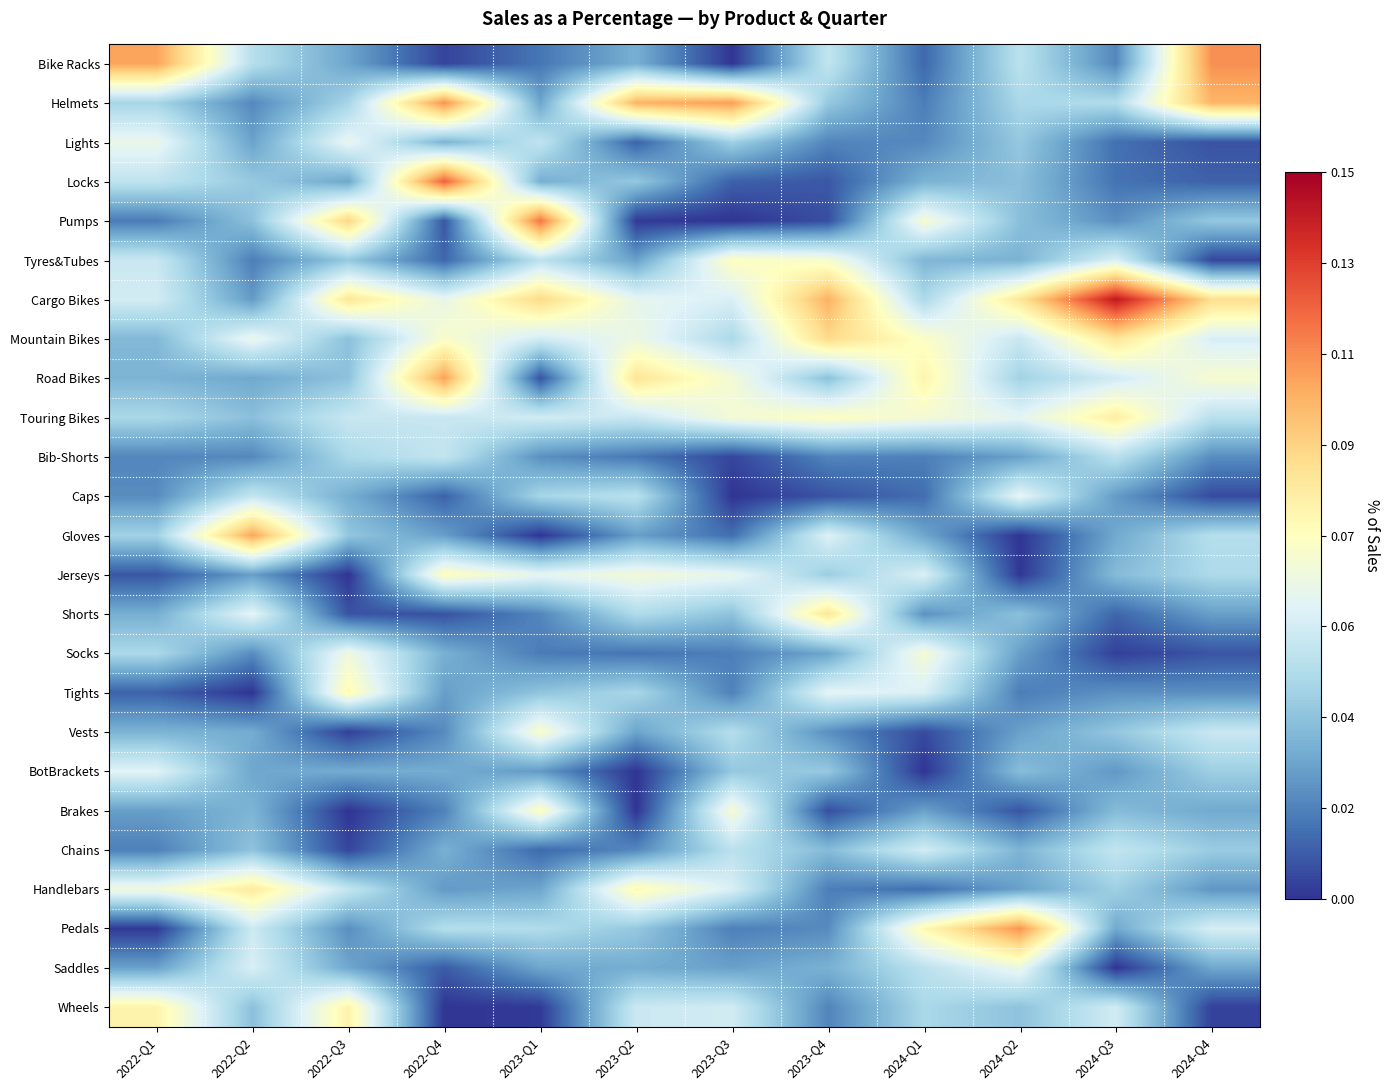

Between 2023-Q2 and 2024-Q2, which is larger?

2024-Q2